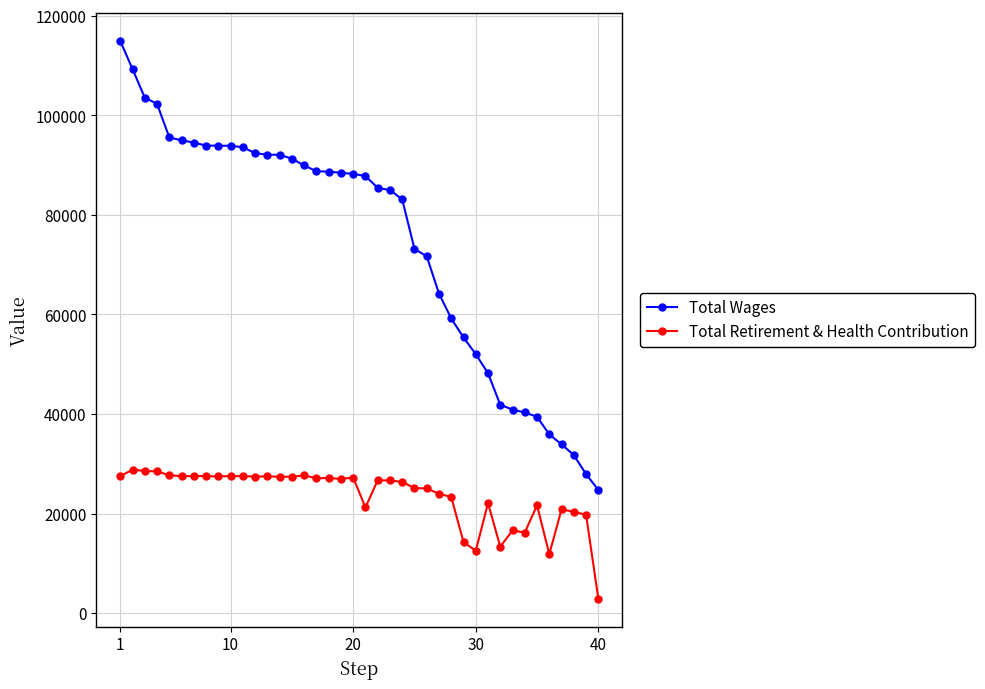

True or false: Total Wages and Total Retirement & Health Contribution intersect in this chart.

False